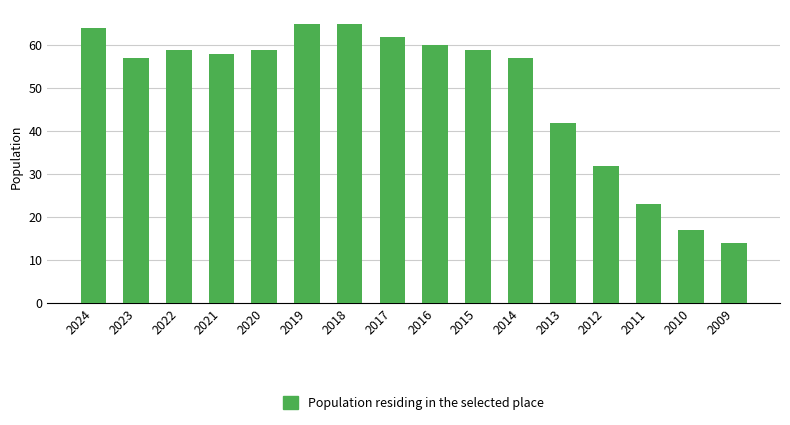

What is the sum of all values?

793